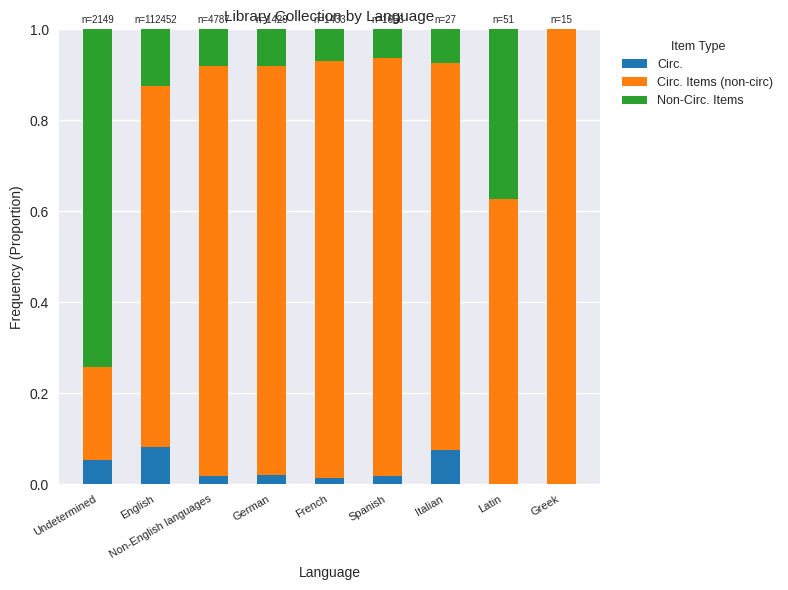

The Circ. series shows 0.0 at Undetermined. True or false?

False